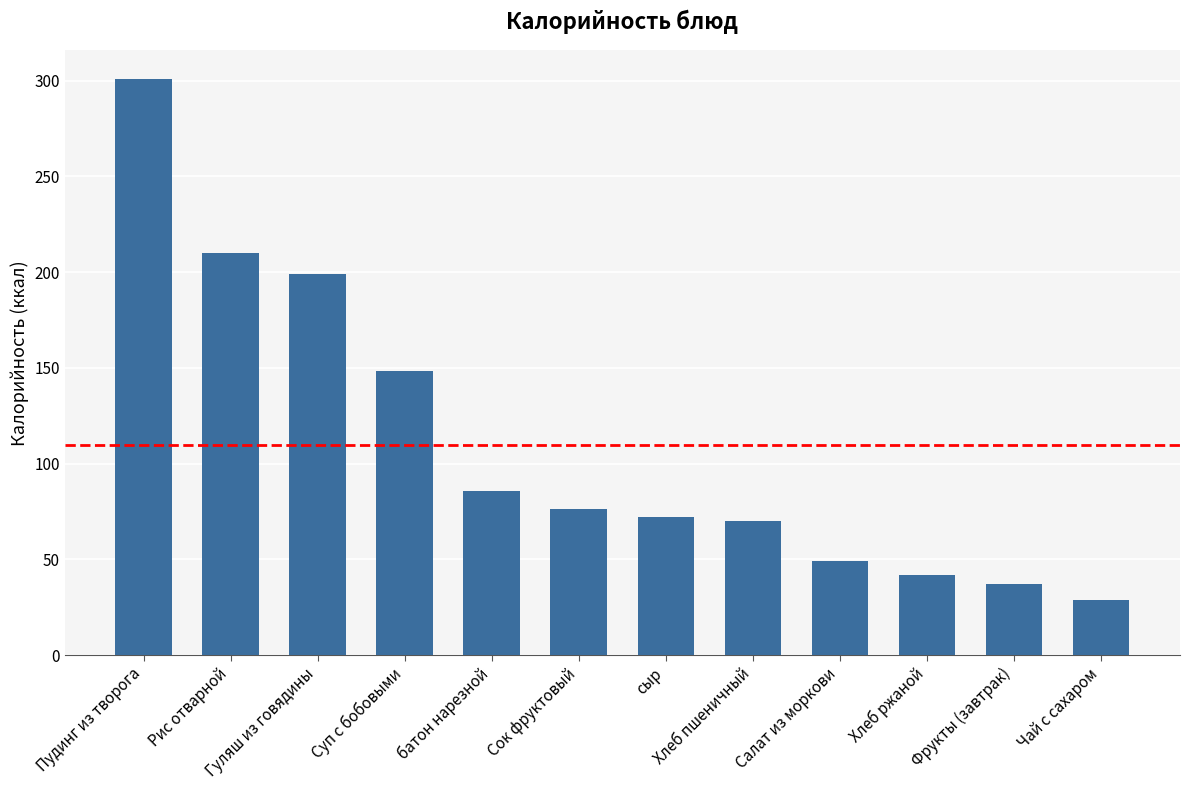

What is the change in value from Рис отварной to батон нарезной?

-123.9